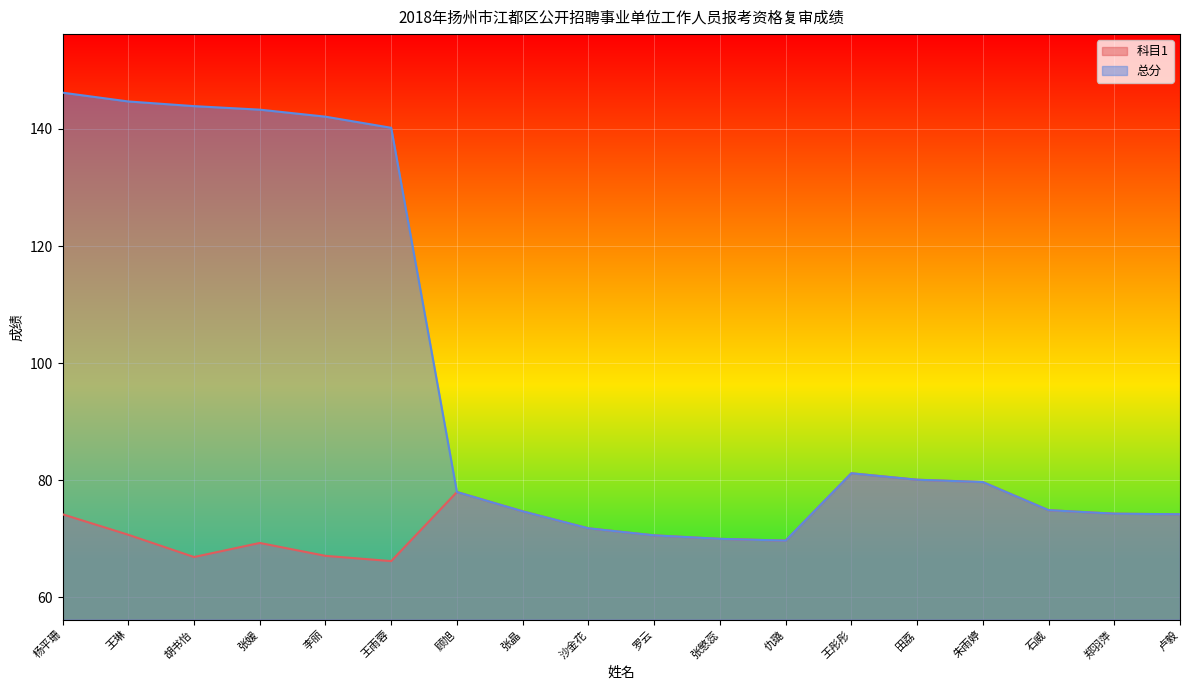

What is the label of the 15th point from the left?

朱雨婷